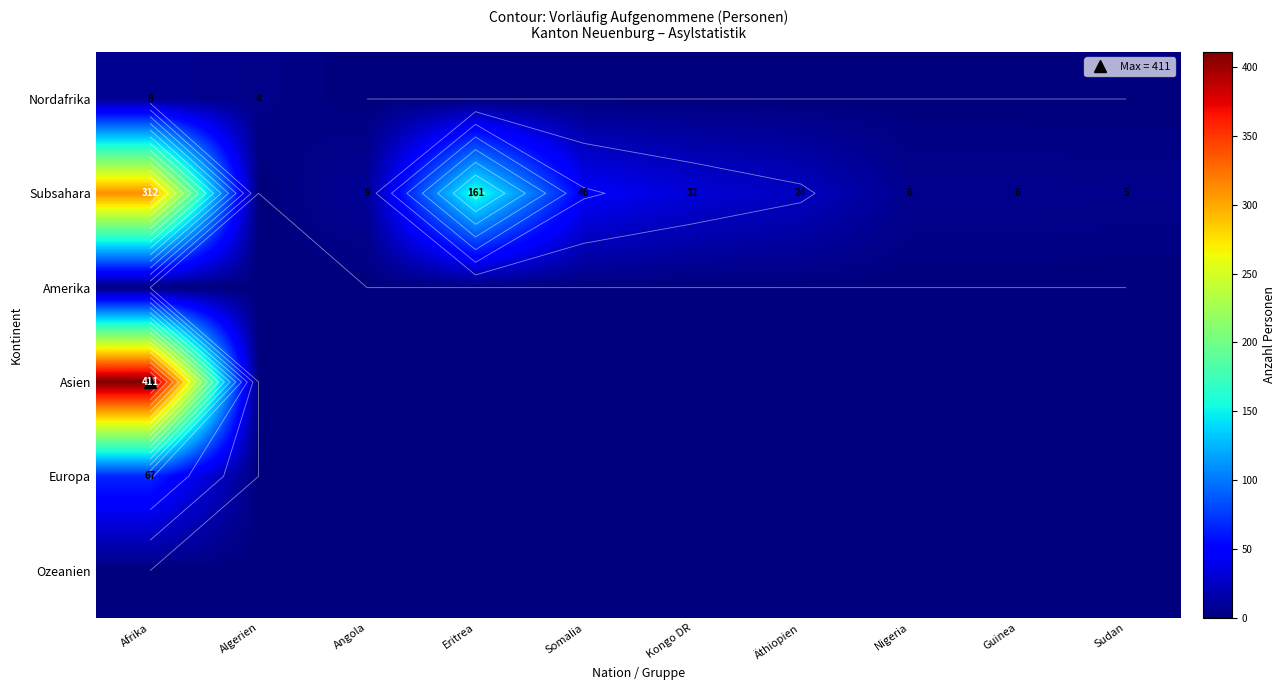

Which series has the largest range (max minus min)?

Asien